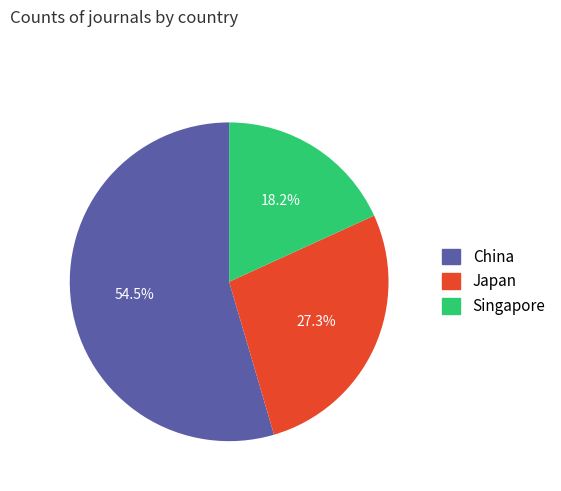

To the nearest percent, what is the difference between the Japan and Singapore slice percentages?

9%